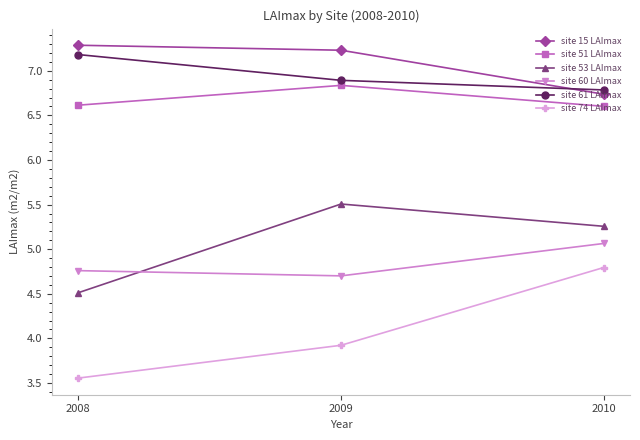

The site 61 LAImax series shows 3.6 at 2008. True or false?

False